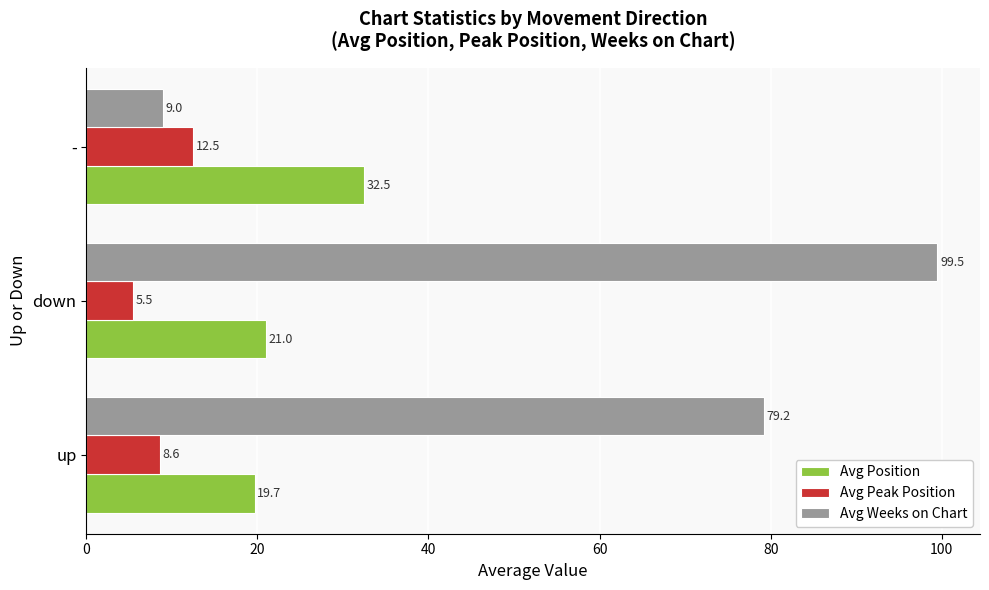

What is the average value of the Avg Peak Position series?

8.9